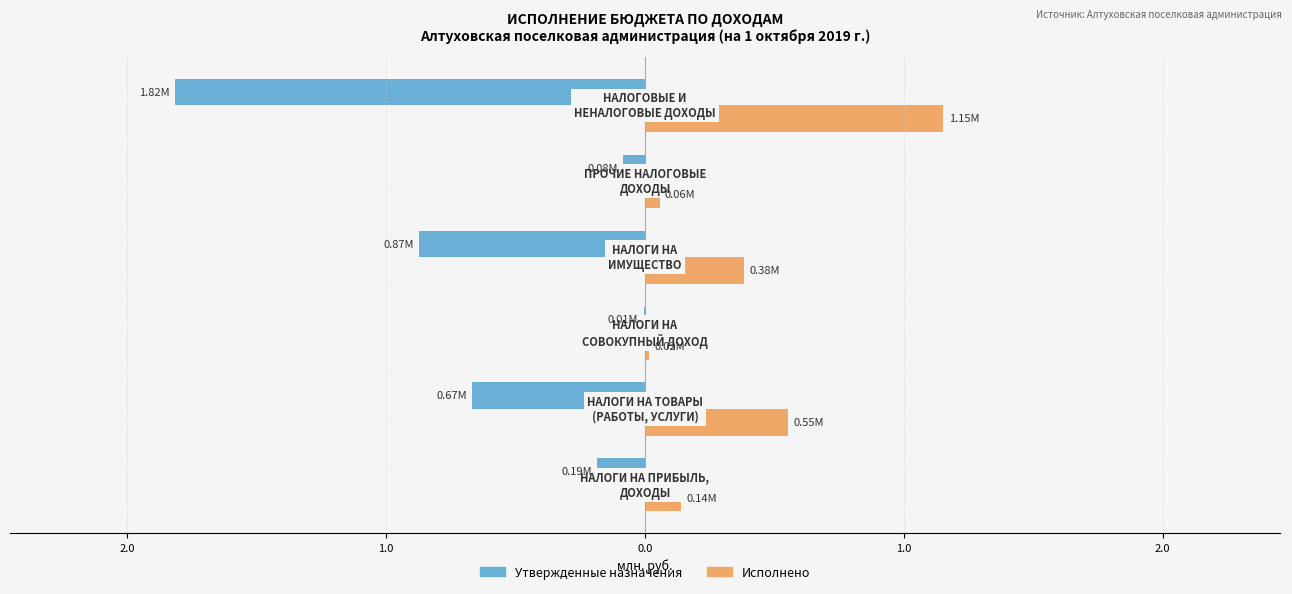

What are all the series names shown in the legend?

Утвержденные назначения, Исполнено